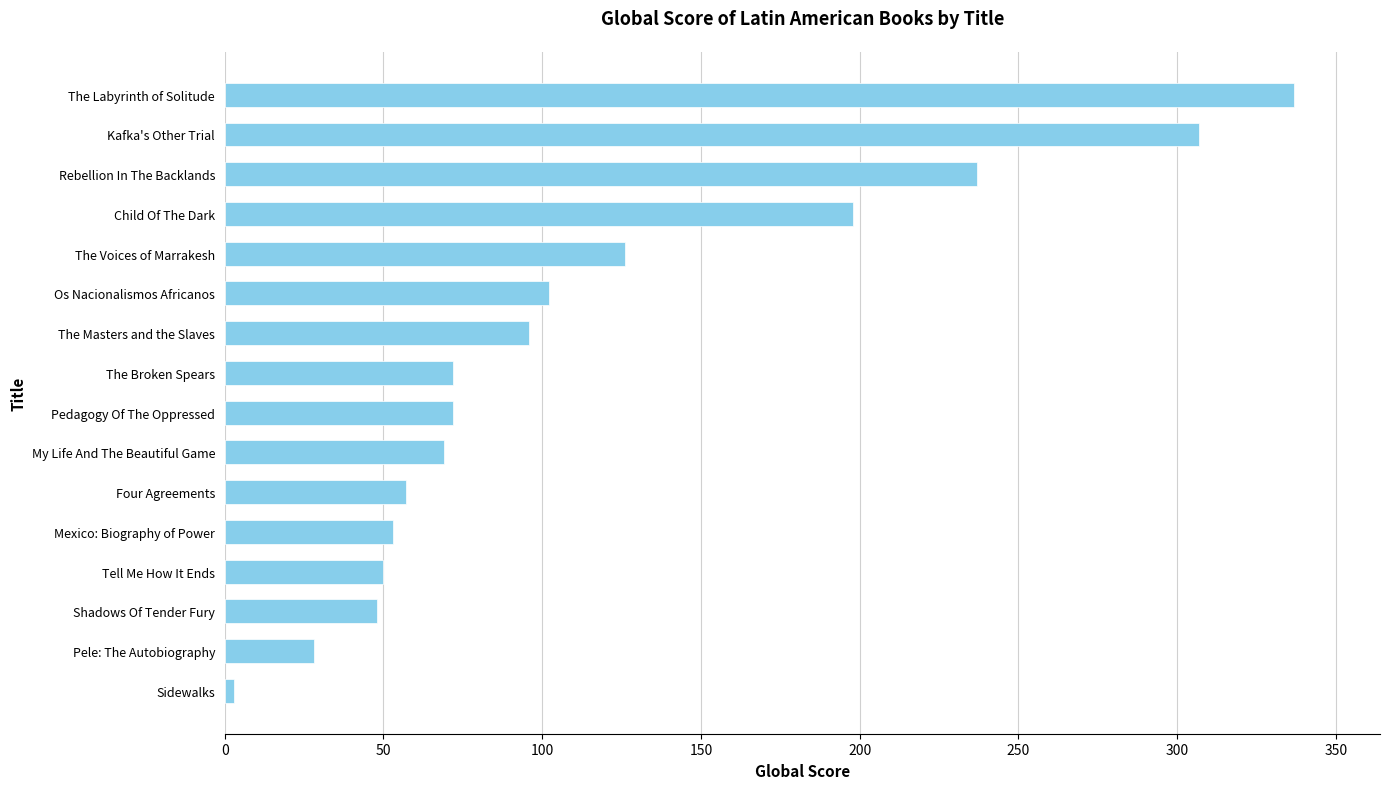

Reading bottom to top, transcribe all the data shown in this chart.

Sidewalks=3	Pele: The Autobiography=28	Shadows Of Tender Fury=48	Tell Me How It Ends=50	Mexico: Biography of Power=53	Four Agreements=57	My Life And The Beautiful Game=69	Pedagogy Of The Oppressed=72	The Broken Spears=72	The Masters and the Slaves=96	Os Nacionalismos Africanos=102	The Voices of Marrakesh=126	Child Of The Dark=198	Rebellion In The Backlands=237	Kafka's Other Trial=307	The Labyrinth of Solitude=337